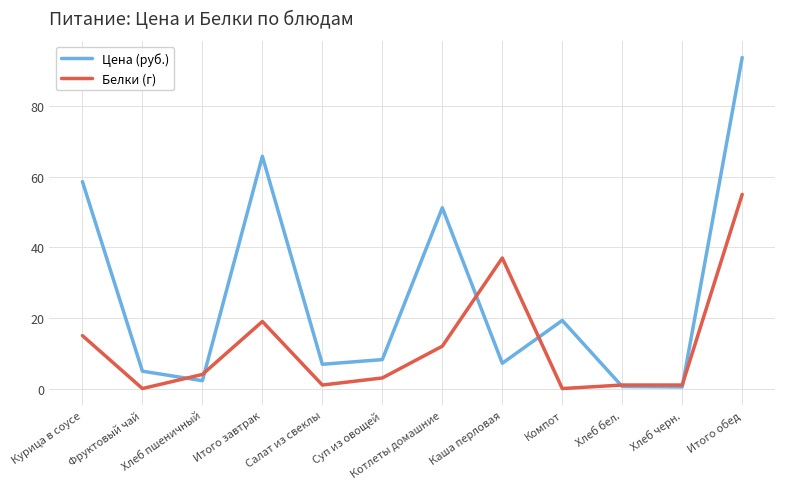

The value of Белки (г) at Курица в соусе is 15.0. True or false?

True